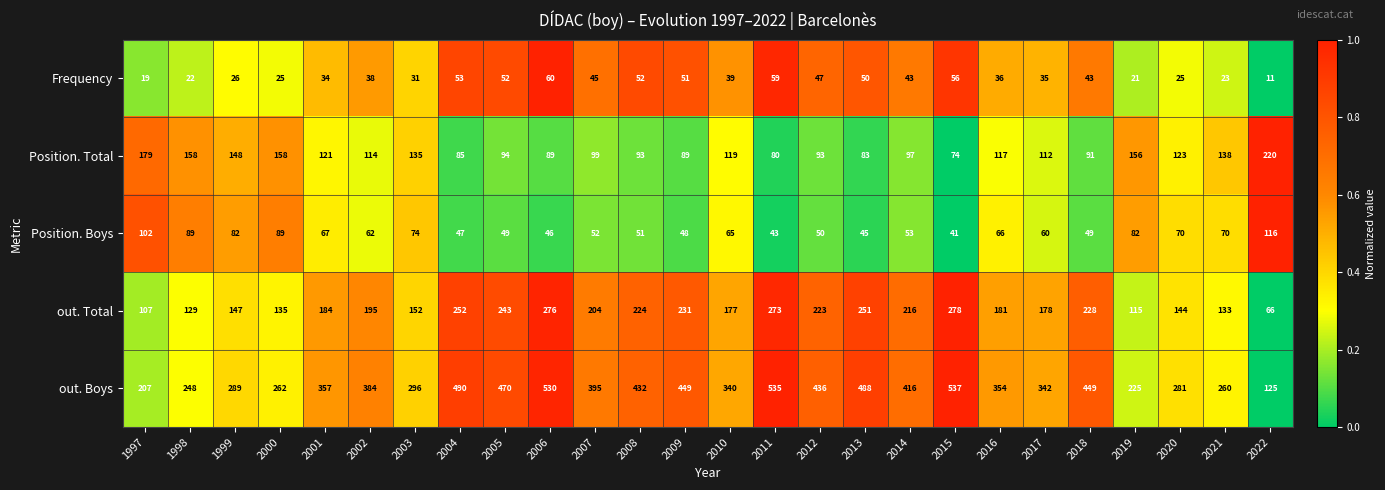

How many data points does each series have?

26